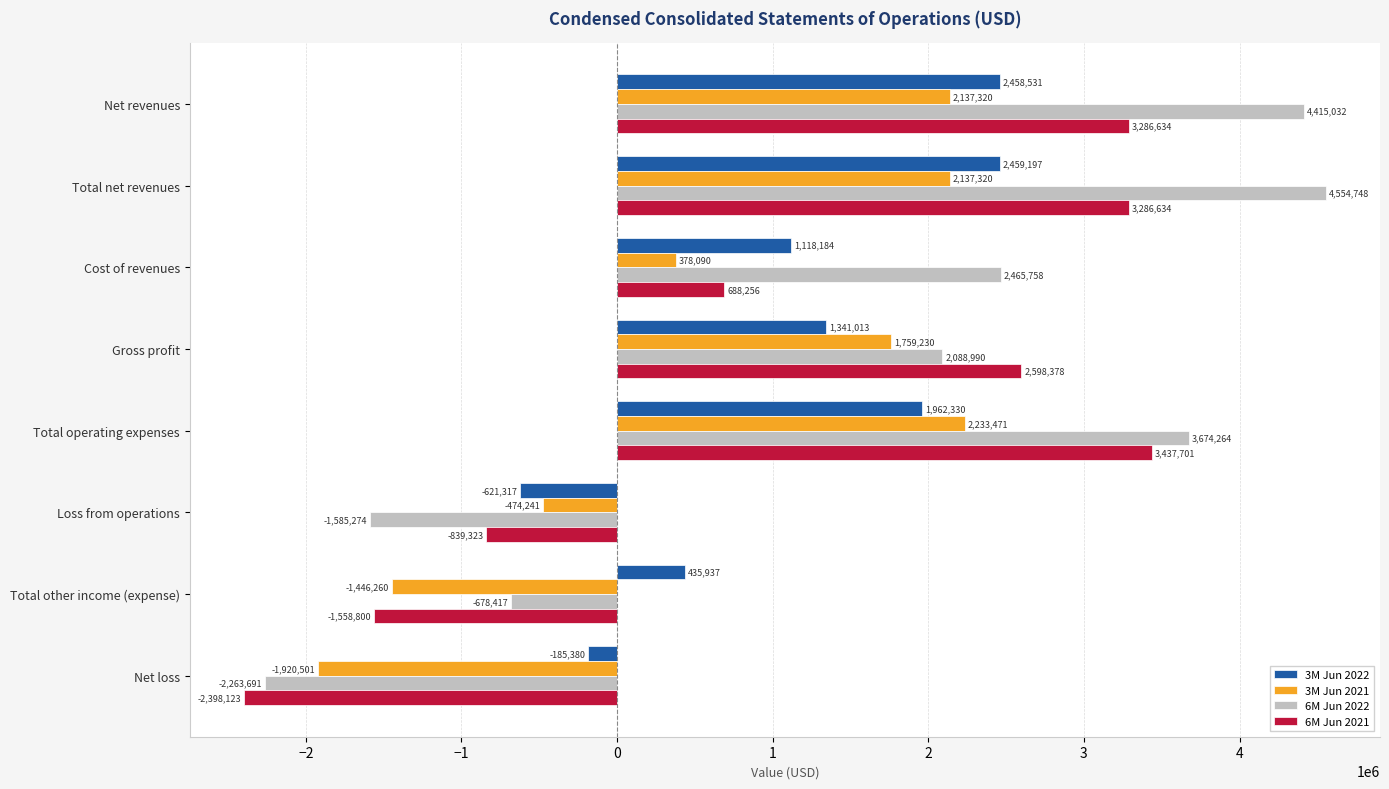

Which series has the largest total across all categories?

6M Jun 2022